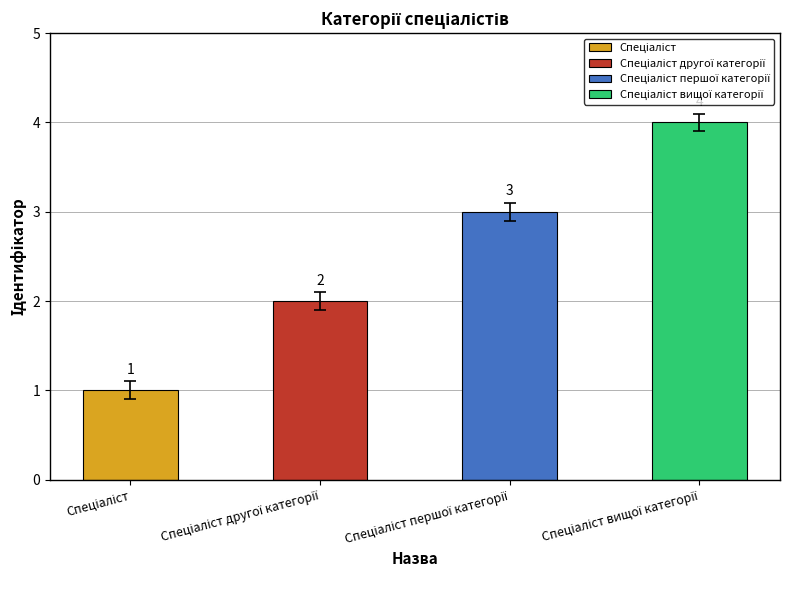

Is it true that the value at Спеціаліст вищої категорії is 4?

True